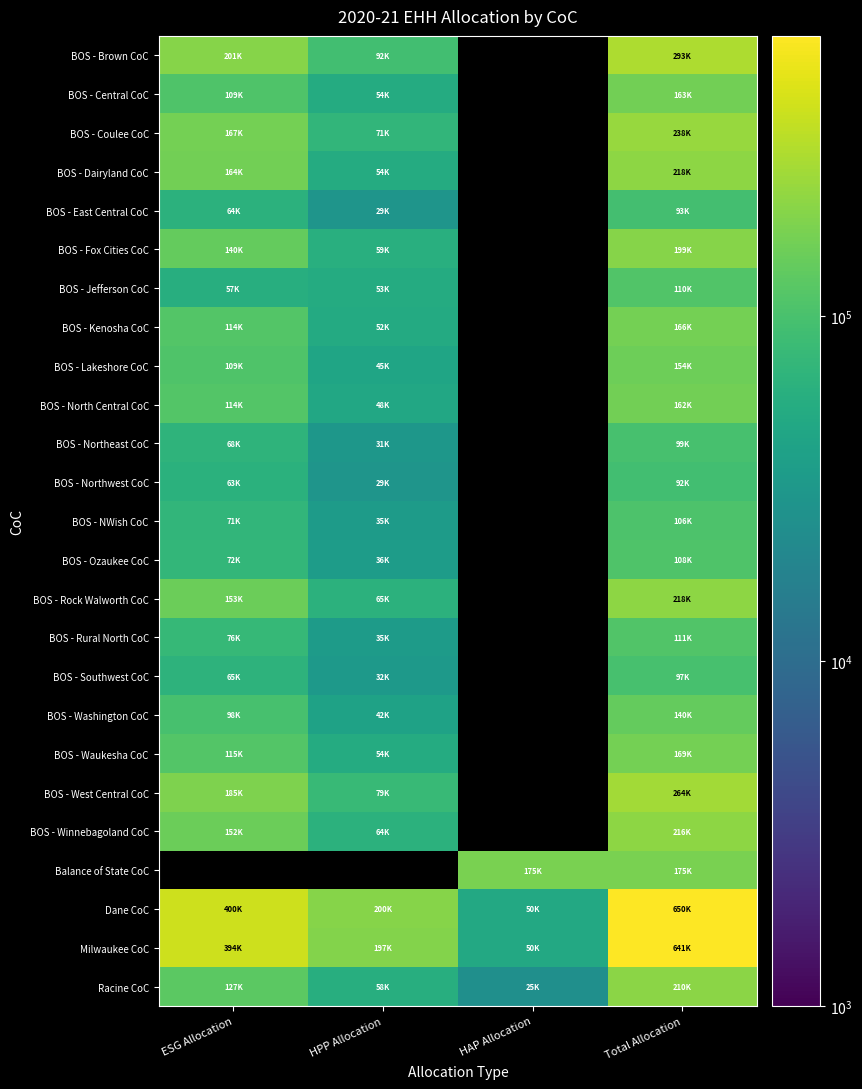

List the series in order of their overall mean, lowest first.

Racine CoC, Milwaukee CoC, BOS - Brown CoC, BOS - Central CoC, BOS - Coulee CoC, BOS - Dairyland CoC, BOS - East Central CoC, BOS - Fox Cities CoC, BOS - Jefferson CoC, BOS - Kenosha CoC, BOS - Lakeshore CoC, BOS - North Central CoC, BOS - Northeast CoC, BOS - Northwest CoC, BOS - NWish CoC, BOS - Ozaukee CoC, BOS - Rock Walworth CoC, BOS - Rural North CoC, BOS - Southwest CoC, BOS - Washington CoC, BOS - Waukesha CoC, BOS - West Central CoC, BOS - Winnebagoland CoC, Balance of State CoC, Dane CoC